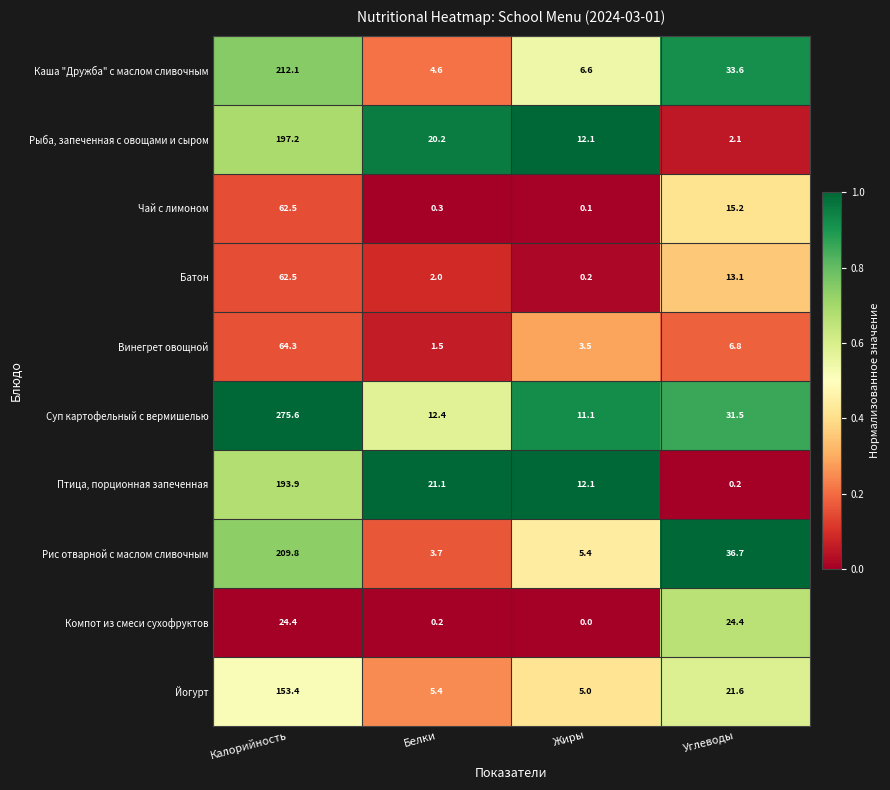

What is the total value across all series at Калорийность?

1455.7